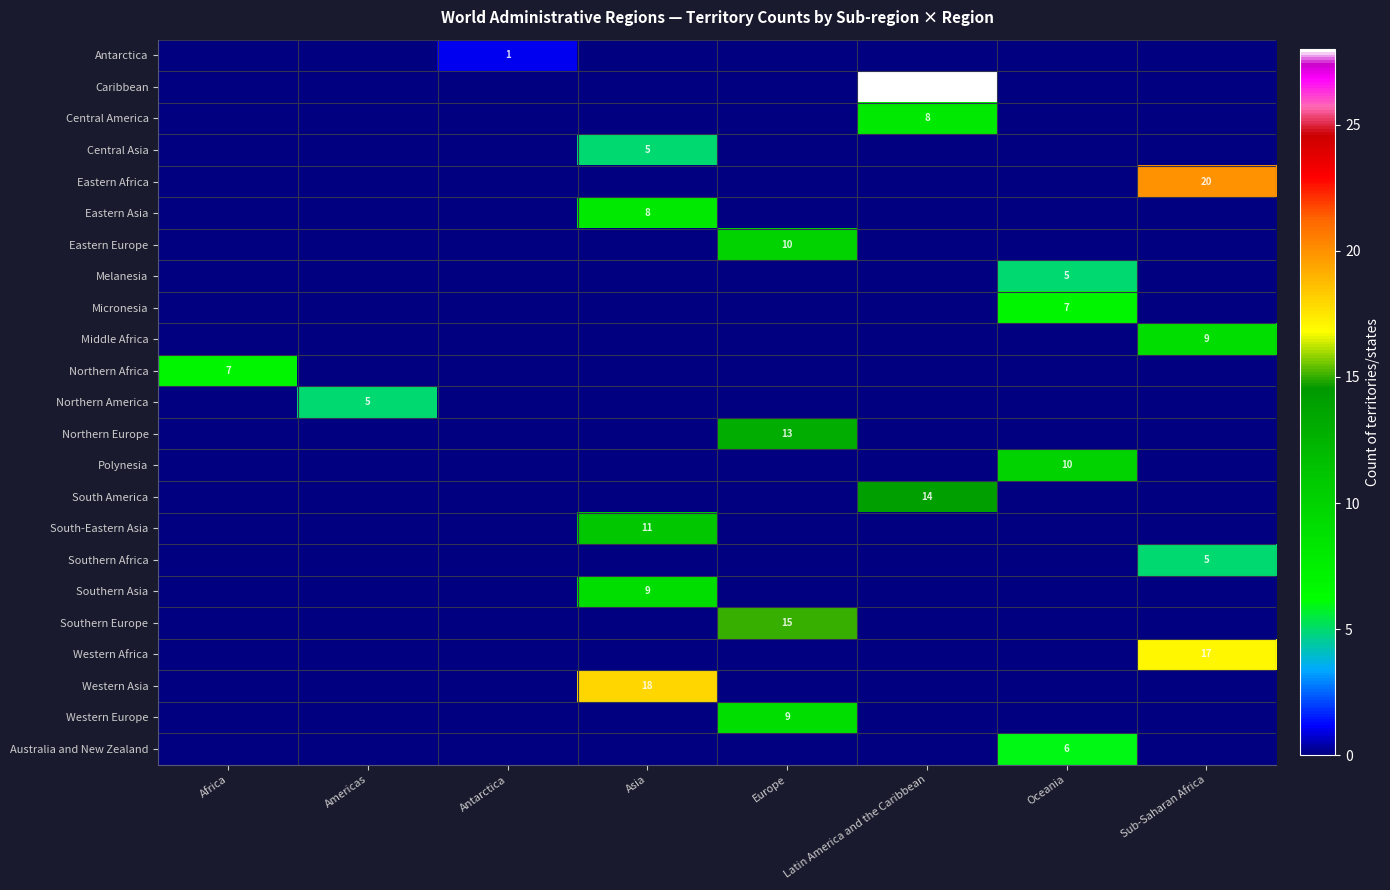

Rank the categories by Western Africa value from highest to lowest.

Sub-Saharan Africa, Africa, Americas, Antarctica, Asia, Europe, Latin America and the Caribbean, Oceania